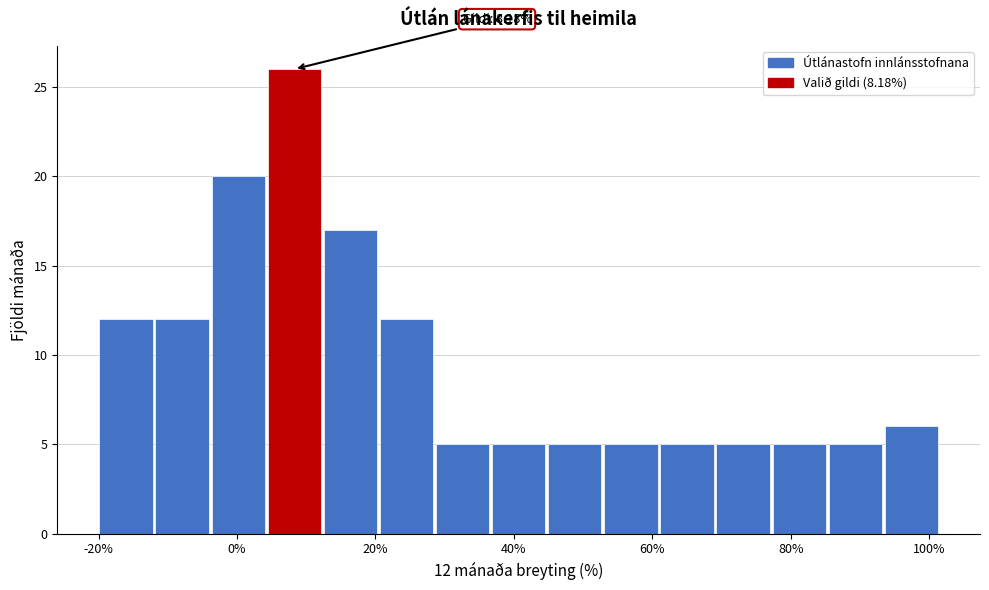

Which range on the x-axis has the tallest bar?

4 to 12